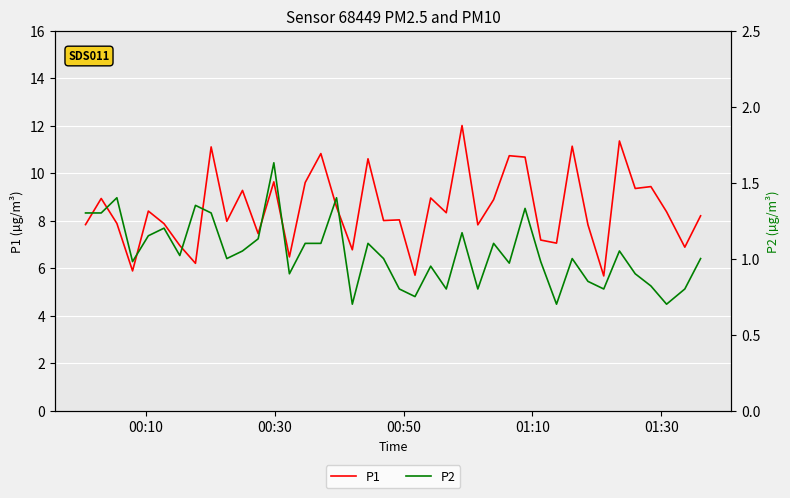

True or false: P1 and P2 intersect in this chart.

False